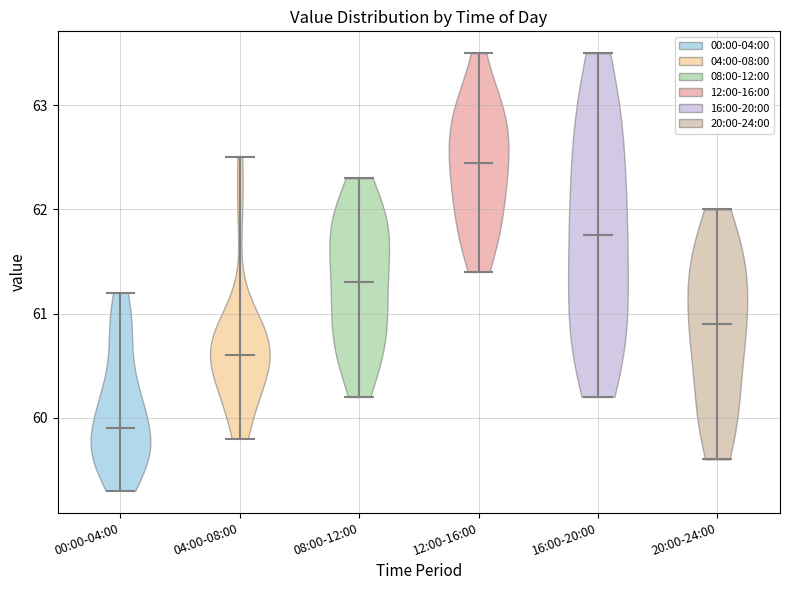

Reading left to right, read every violin against the y-axis: where its median line is, and the lowest and highest points it reaches. The values are not printed on the chart, so give them approximately, as read against the axis.

00:00-04:00: median line 59.9, lowest point 59.3, highest point 61.2
04:00-08:00: median line 60.6, lowest point 59.8, highest point 62.5
08:00-12:00: median line 61.3, lowest point 60.2, highest point 62.3
12:00-16:00: median line 62.5, lowest point 61.4, highest point 63.5
16:00-20:00: median line 61.8, lowest point 60.2, highest point 63.5
20:00-24:00: median line 60.9, lowest point 59.6, highest point 62.0